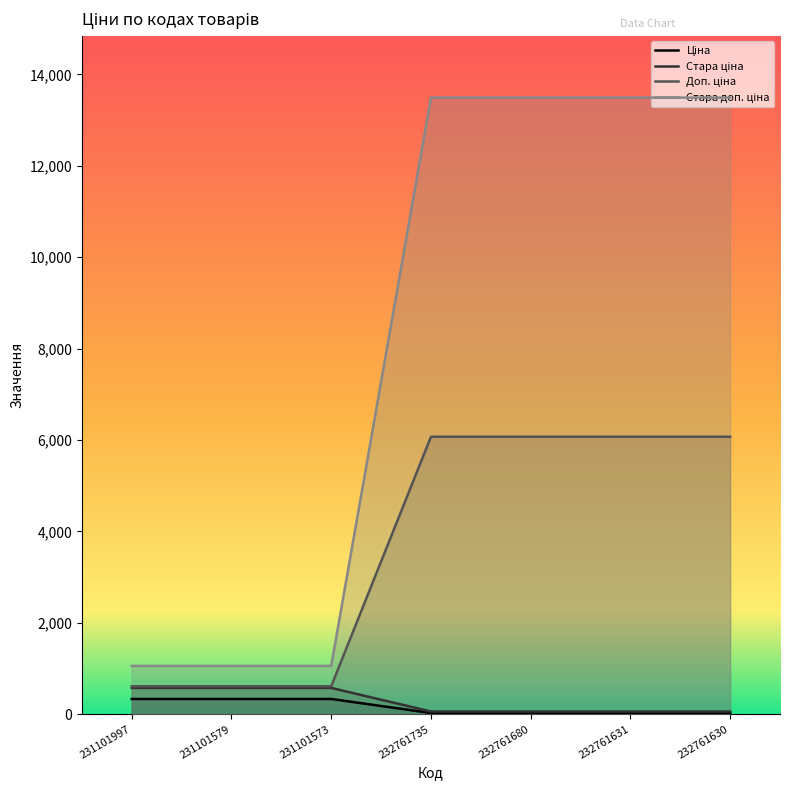

What is the value of the Стара ціна point at the 5th from the left?

27.0